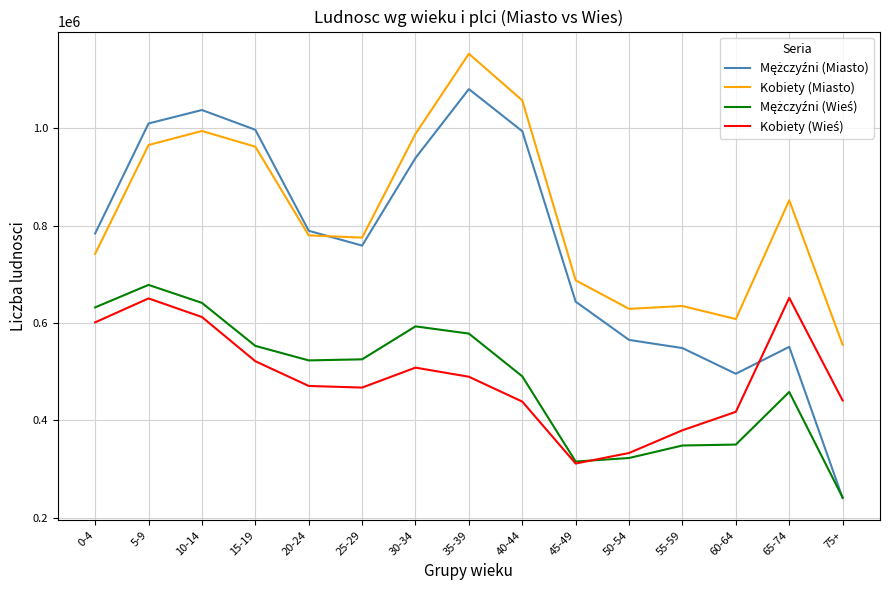

What is the spread (max minus min) of values at 55-59?

286409